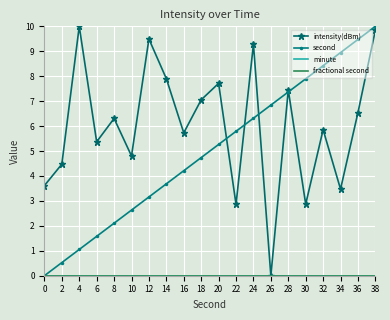

Is the value of second at 28 greater than the value of fractional second at 0?

Yes